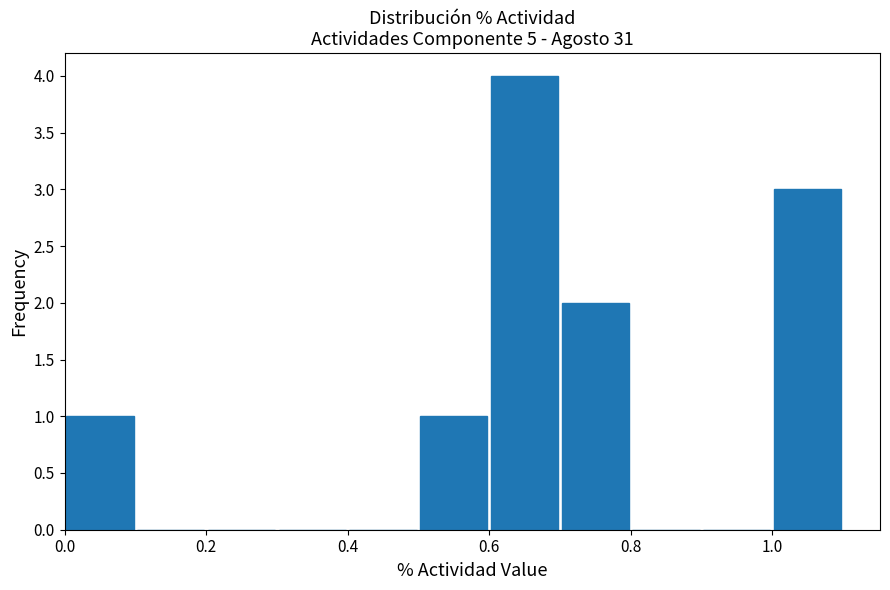

Over which range of the x-axis is the bar tallest?

0.6 to 0.7